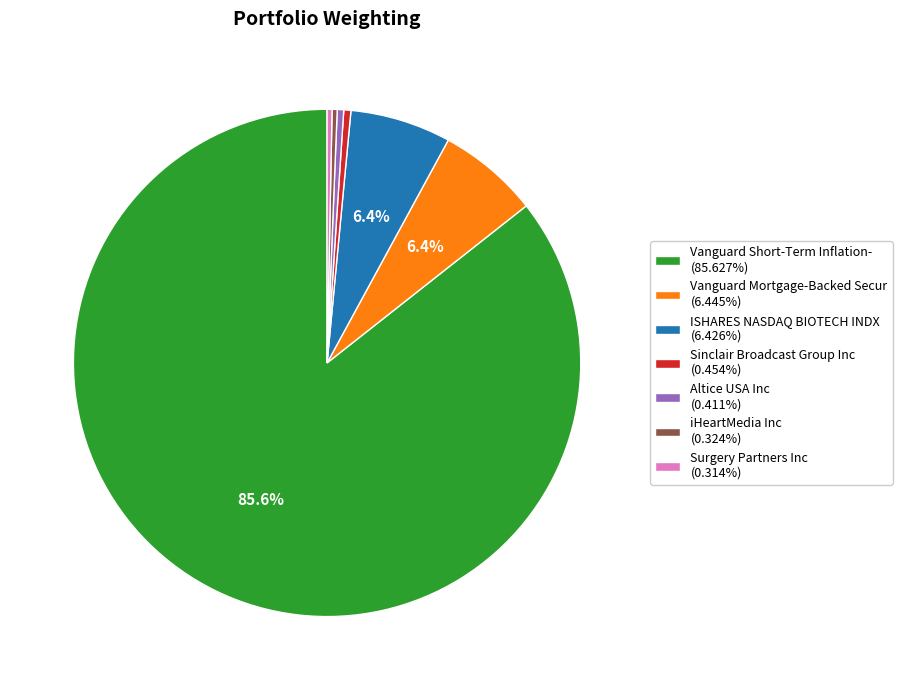

Is there a majority slice in this chart?

Yes